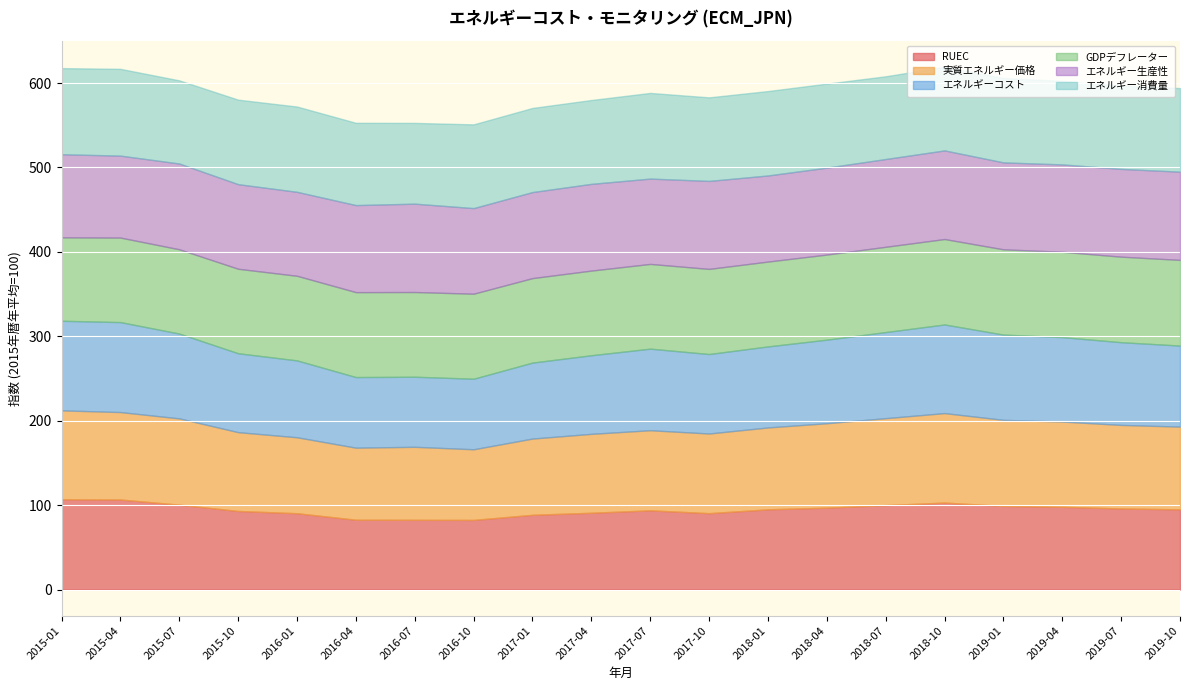

True or false: GDPデフレーター and 実質エネルギー価格 intersect in this chart.

True